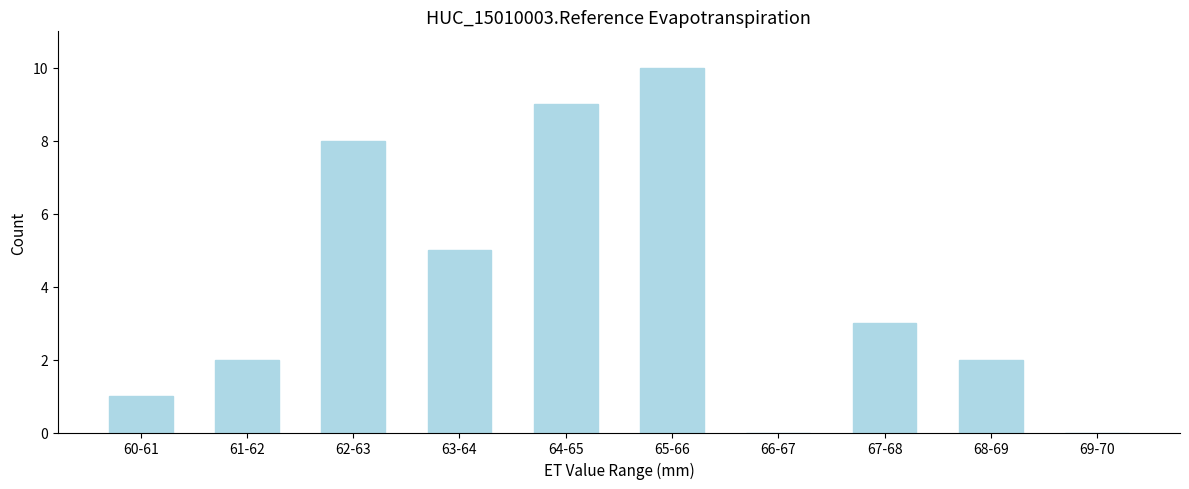

Reading left to right, list all the values displayed in this chart.

60-61=1	61-62=2	62-63=8	63-64=5	64-65=9	65-66=10	66-67=0	67-68=3	68-69=2	69-70=0